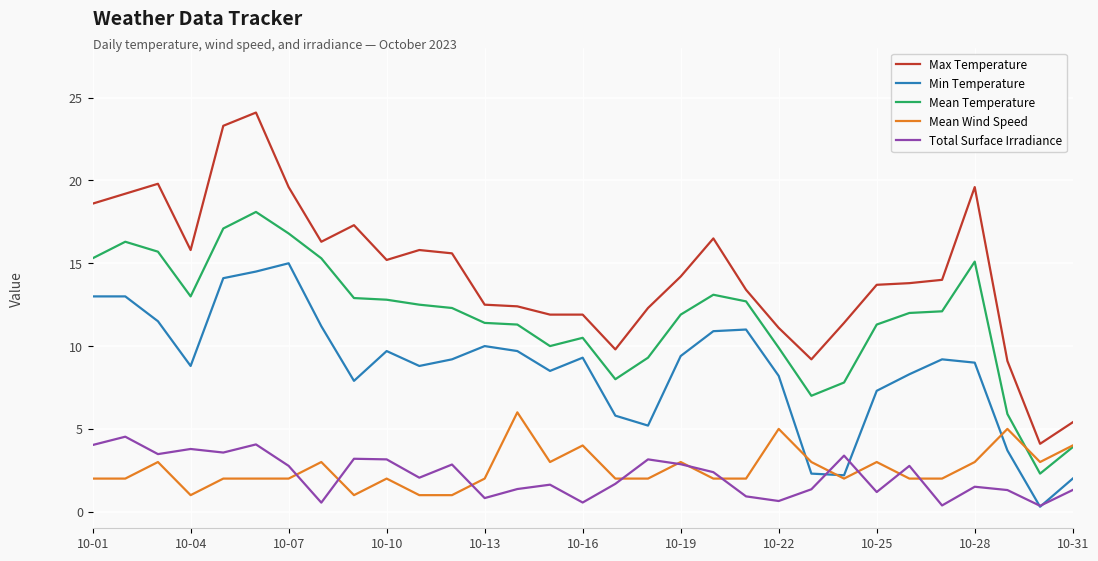

List the series in order of their peak value, highest first.

Max Temperature, Mean Temperature, Min Temperature, Mean Wind Speed, Total Surface Irradiance